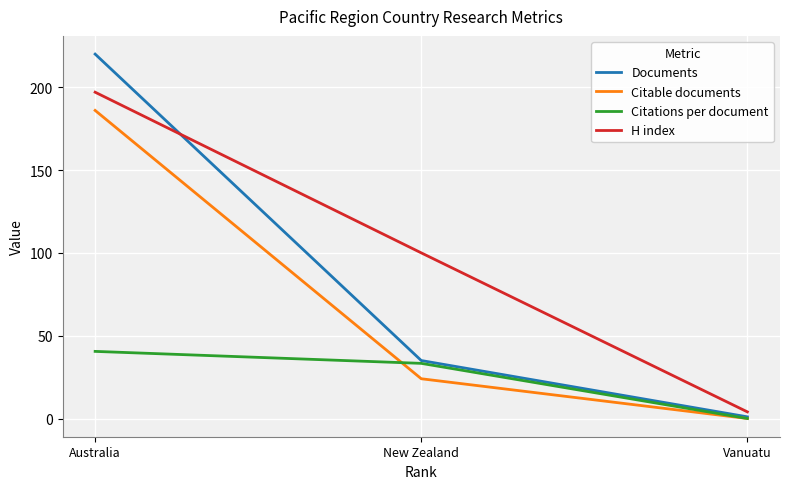

Rank the series by their maximum value, from highest to lowest.

Documents, H index, Citable documents, Citations per document